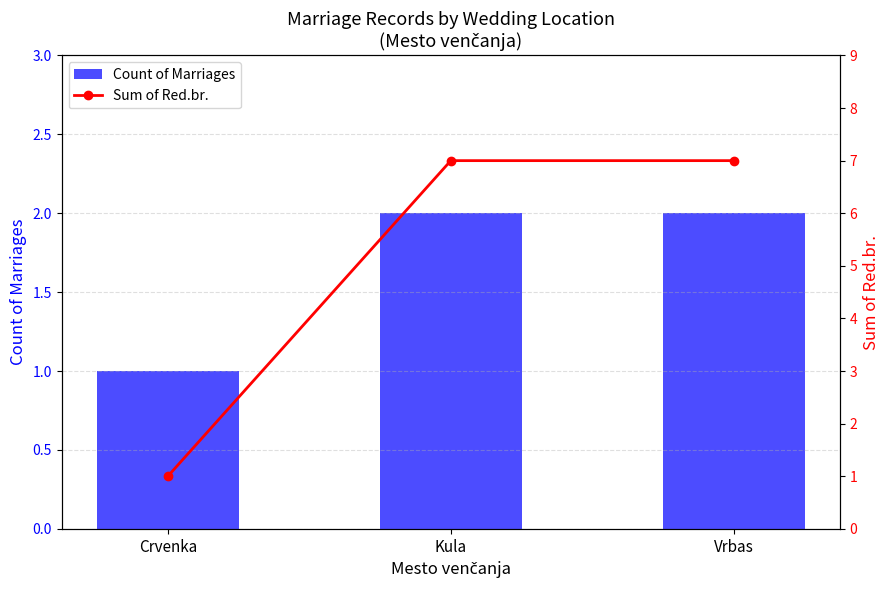

Which category has the highest value in the Sum of Red.br. series?

Kula